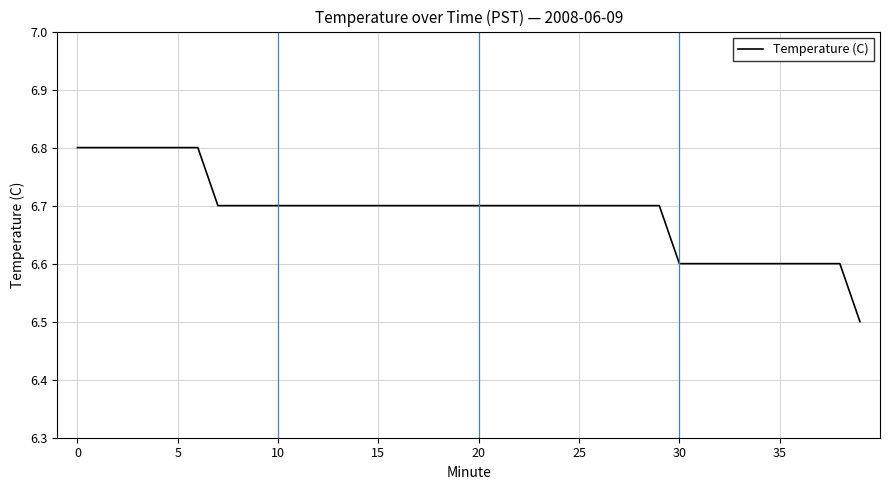

What is the difference between the maximum and minimum values?

0.3